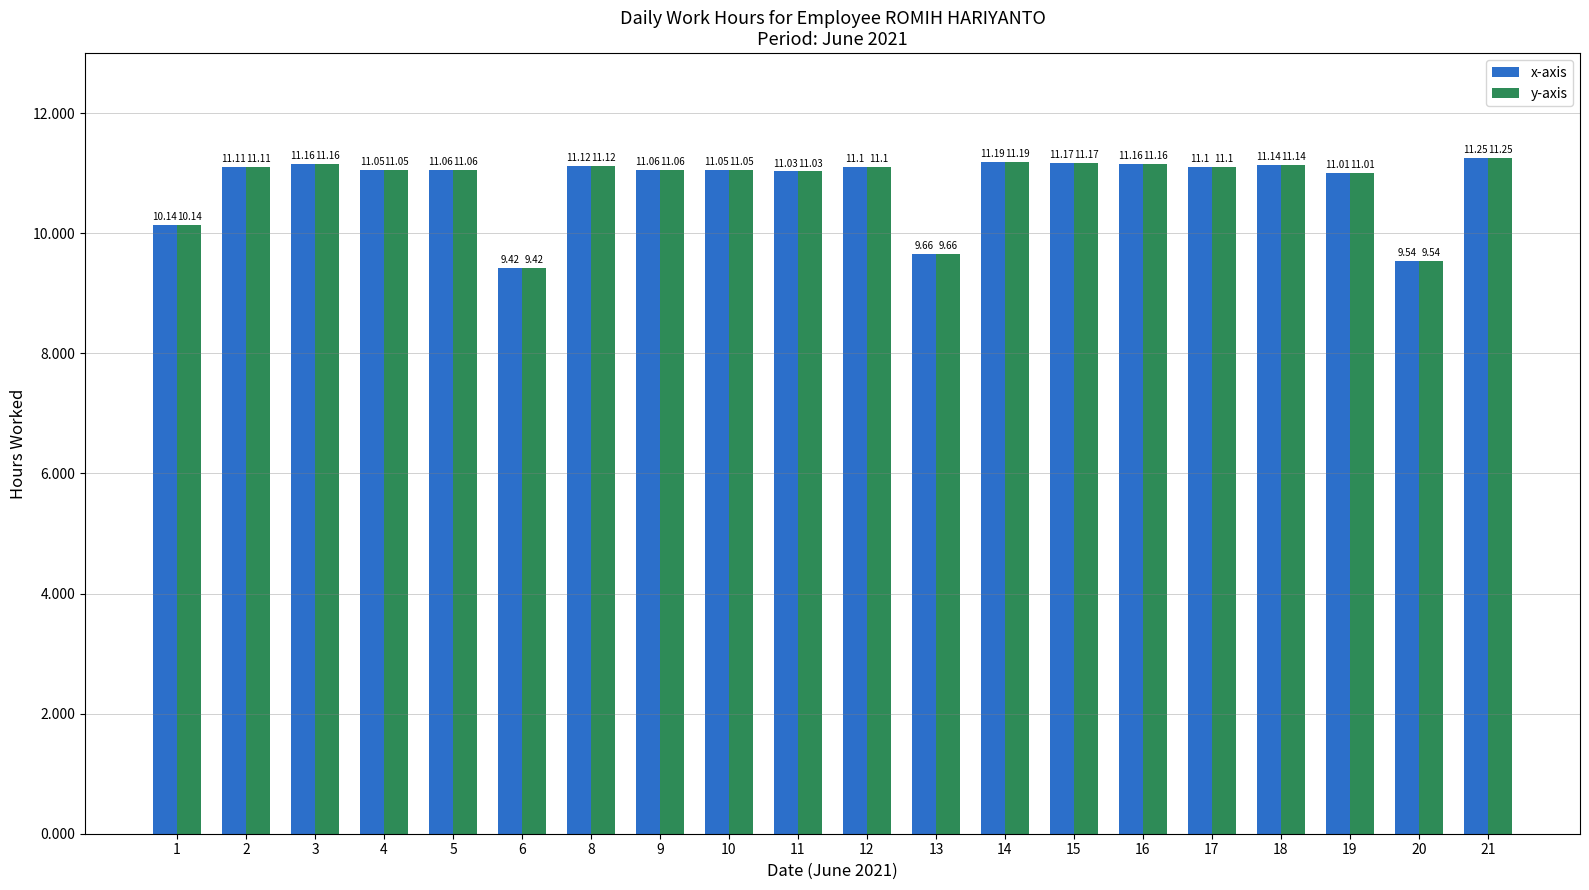

Is it true that x-axis equals 17.7 at 10?

False